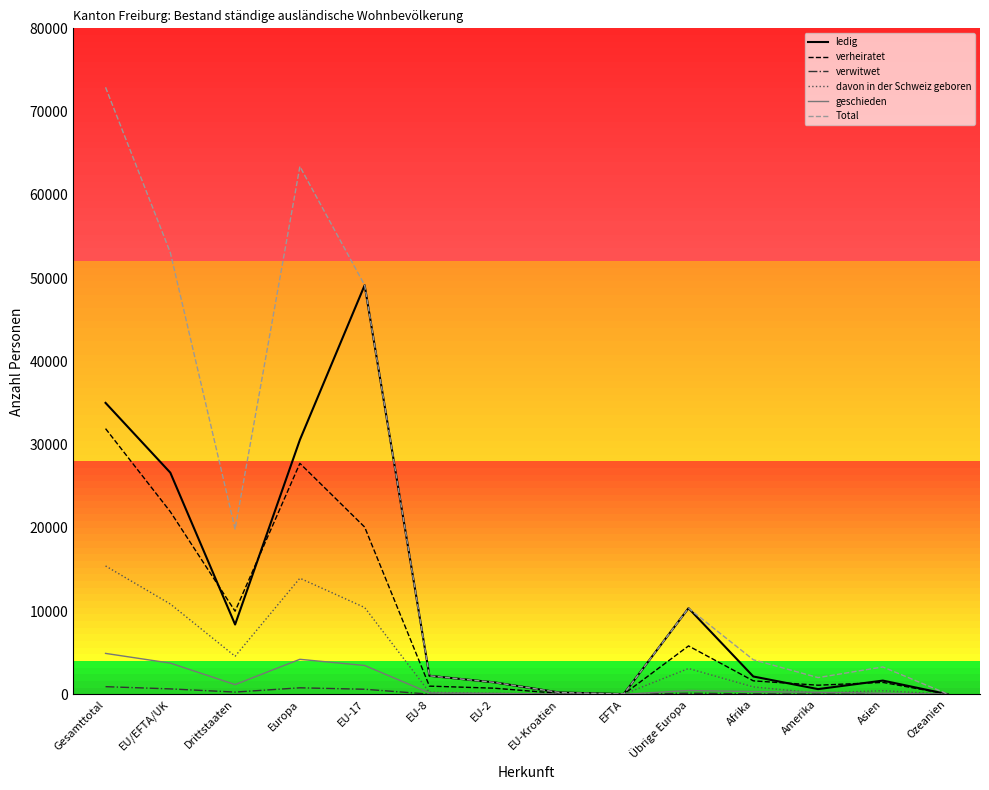

How many interior local peaks does the Total series have?

3